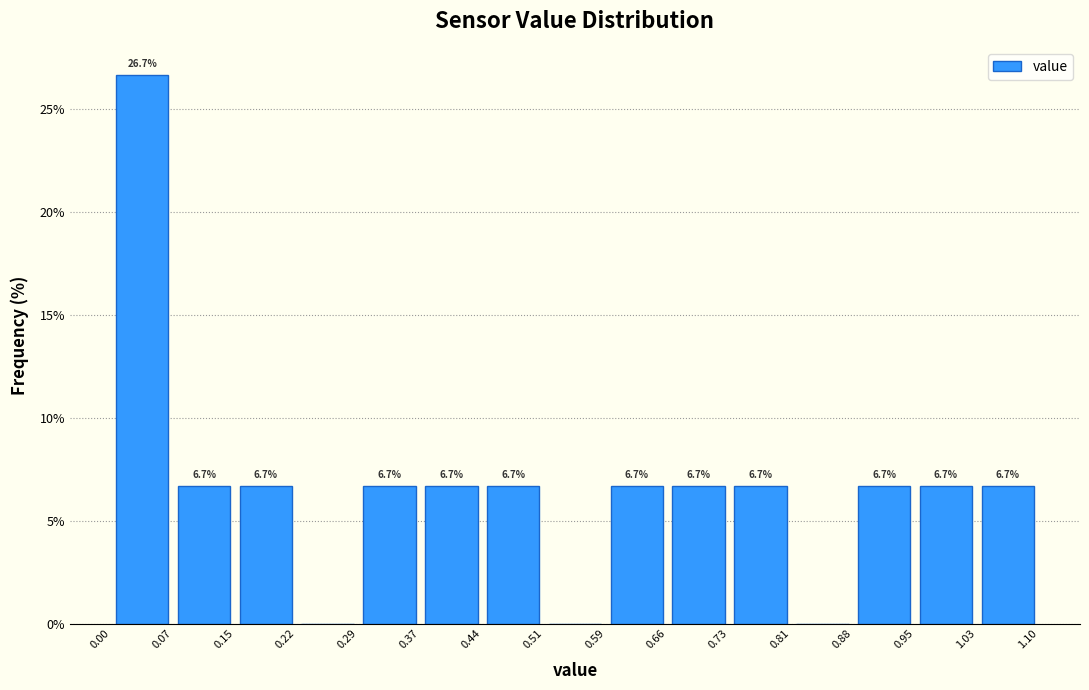

Over which range of the x-axis is the bar tallest?

0.00 to 0.07